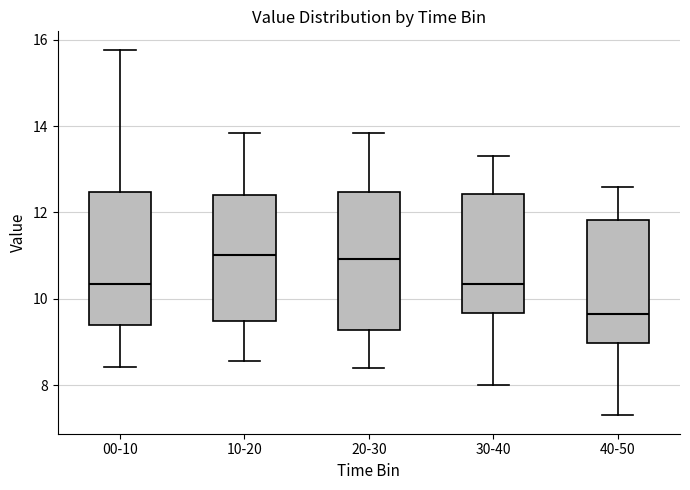

Which box's median line is the lowest?

40-50